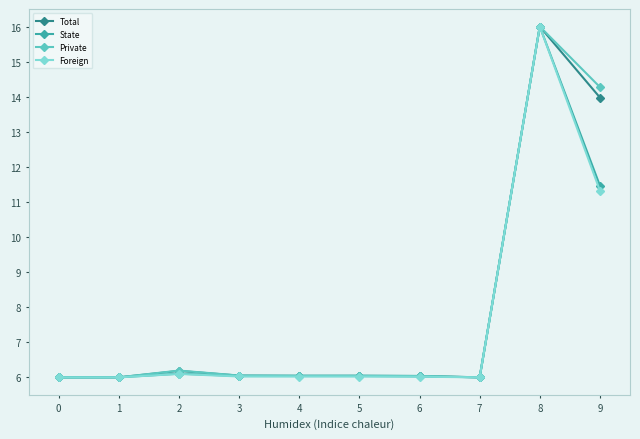

What is the total value across all series at 1?

24.0